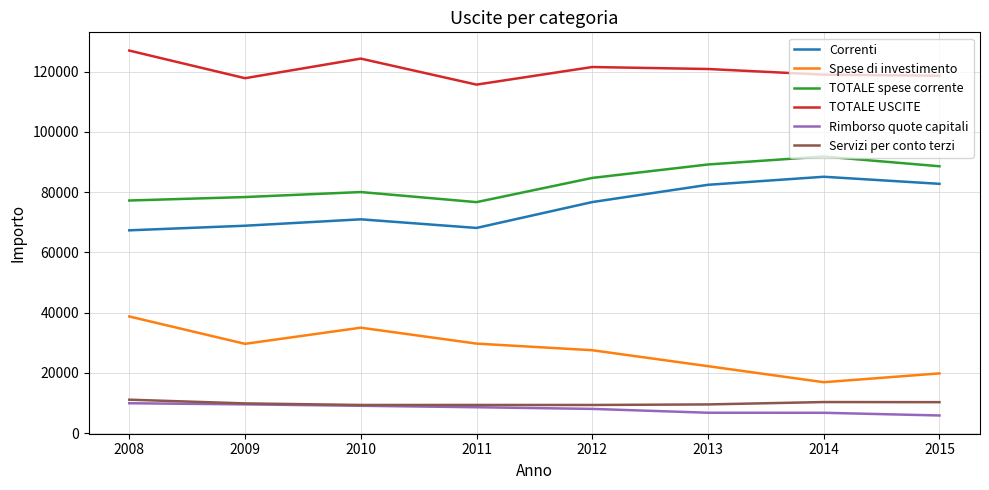

What is the spread (max minus min) of values at 2012?

113496